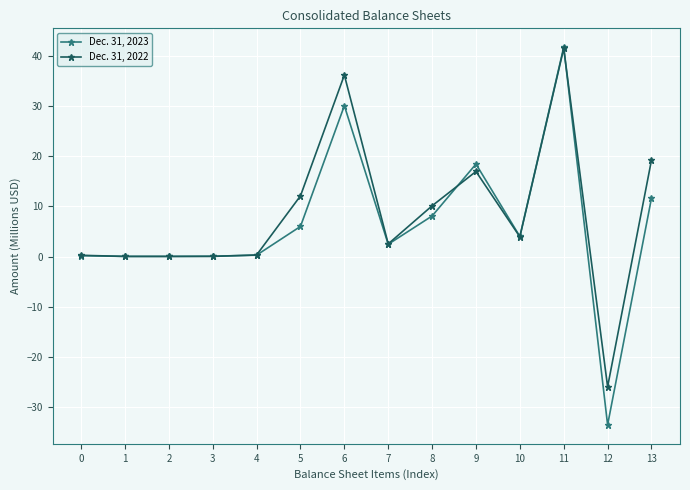

Which category has the lowest value across all series?

12